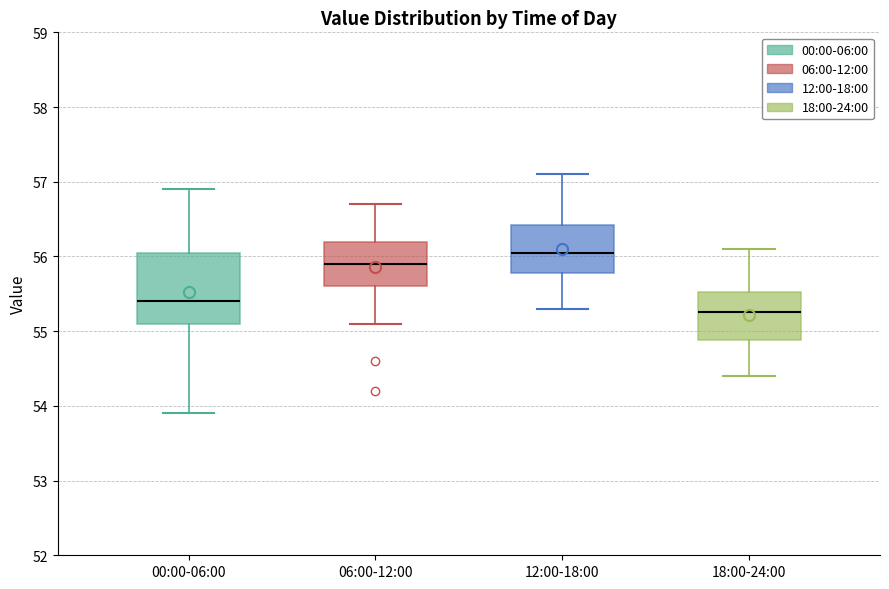

Reading left to right, transcribe this box plot: for each box, give where its median line is, the range the box spans, and where its two whiskers end, as read against the y-axis. The values are not printed on the chart, so give them approximately, as read against the axis.

00:00-06:00: median 55.4, box 55.1 to 56.1, whiskers 53.9 to 56.9
06:00-12:00: median 55.9, box 55.6 to 56.2, whiskers 55.1 to 56.7
12:00-18:00: median 56.1, box 55.8 to 56.4, whiskers 55.3 to 57.1
18:00-24:00: median 55.3, box 54.9 to 55.5, whiskers 54.4 to 56.1